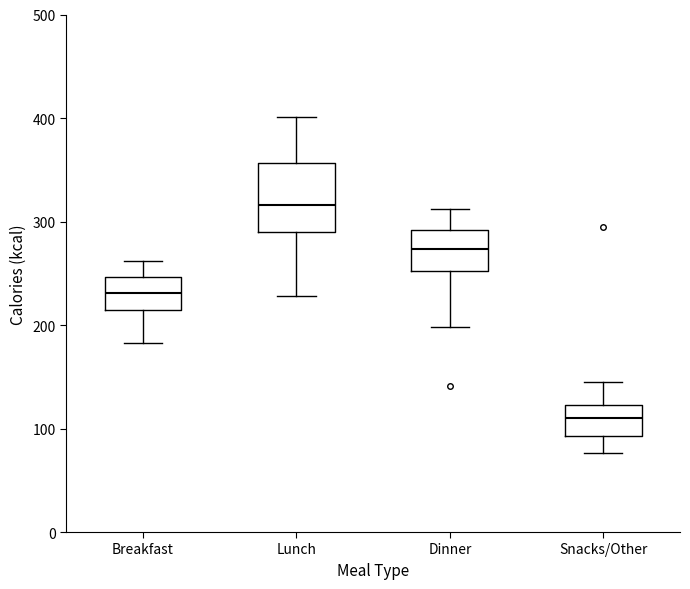

Reading left to right, read every box against the y-axis: the position of its median line, the range the box covers, and the ends of its whiskers. The values are not printed on the chart, so give them approximately, as read against the axis.

Breakfast: median 230, box 210 to 250, whiskers 180 to 260
Lunch: median 320, box 290 to 360, whiskers 230 to 400
Dinner: median 270, box 250 to 290, whiskers 200 to 310
Snacks/Other: median 110, box 90 to 120, whiskers 80 to 150